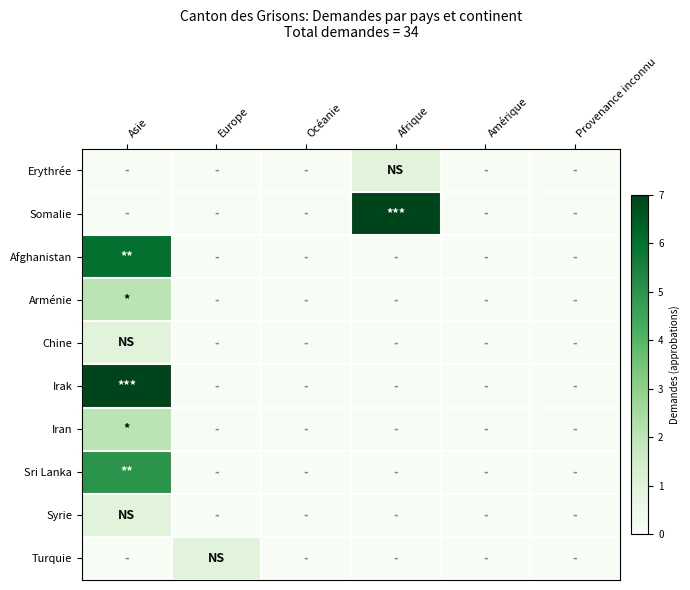

Reading left to right, transcribe all the data shown in this chart.

Erythrée: Asie=0	Europe=0	Océanie=0	Afrique=1	Amérique=0	Provenance inconnu=0
Somalie: Asie=0	Europe=0	Océanie=0	Afrique=7	Amérique=0	Provenance inconnu=0
Afghanistan: Asie=6	Europe=0	Océanie=0	Afrique=0	Amérique=0	Provenance inconnu=0
Arménie: Asie=2	Europe=0	Océanie=0	Afrique=0	Amérique=0	Provenance inconnu=0
Chine: Asie=1	Europe=0	Océanie=0	Afrique=0	Amérique=0	Provenance inconnu=0
Irak: Asie=7	Europe=0	Océanie=0	Afrique=0	Amérique=0	Provenance inconnu=0
Iran: Asie=2	Europe=0	Océanie=0	Afrique=0	Amérique=0	Provenance inconnu=0
Sri Lanka: Asie=5	Europe=0	Océanie=0	Afrique=0	Amérique=0	Provenance inconnu=0
Syrie: Asie=1	Europe=0	Océanie=0	Afrique=0	Amérique=0	Provenance inconnu=0
Turquie: Asie=0	Europe=1	Océanie=0	Afrique=0	Amérique=0	Provenance inconnu=0